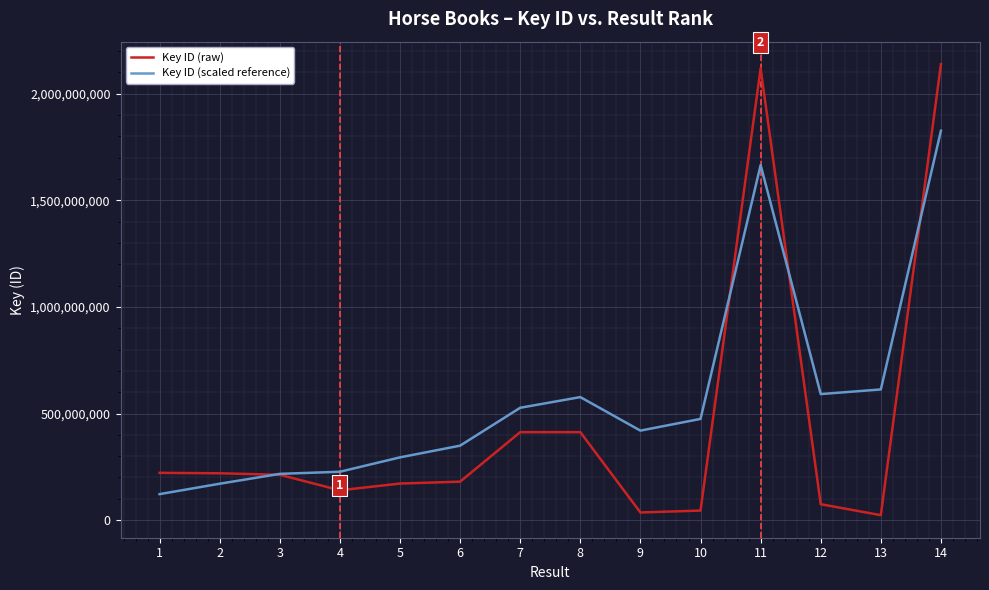

True or false: Key ID (raw) and Key ID (scaled reference) cross at least once.

True